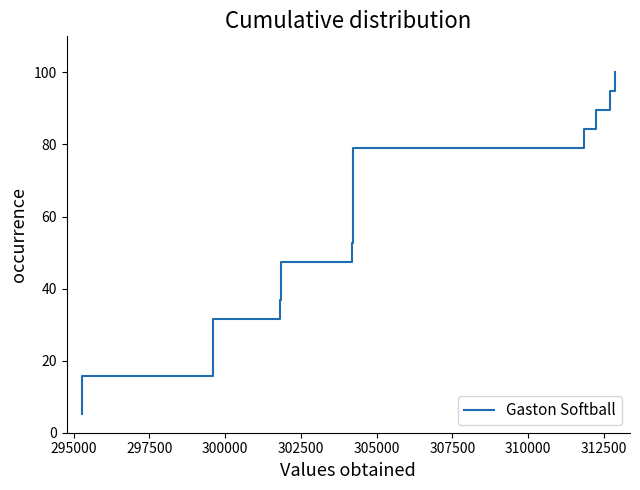

What is the maximum value shown in the chart?

100.0